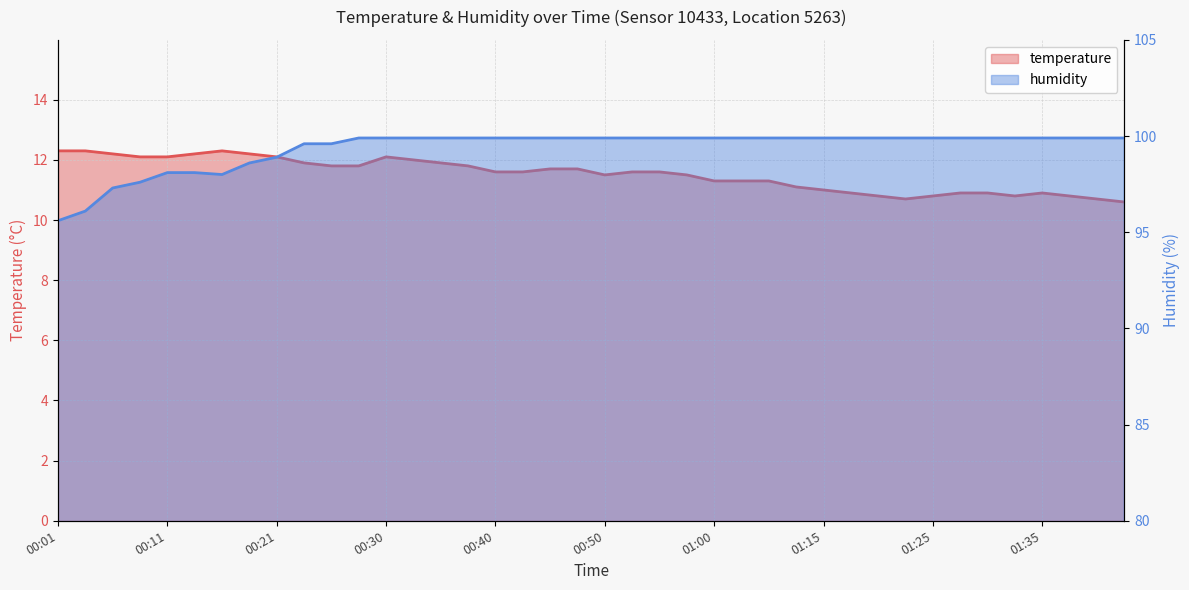

The value of temperature at 00:26 is 4.0. True or false?

False